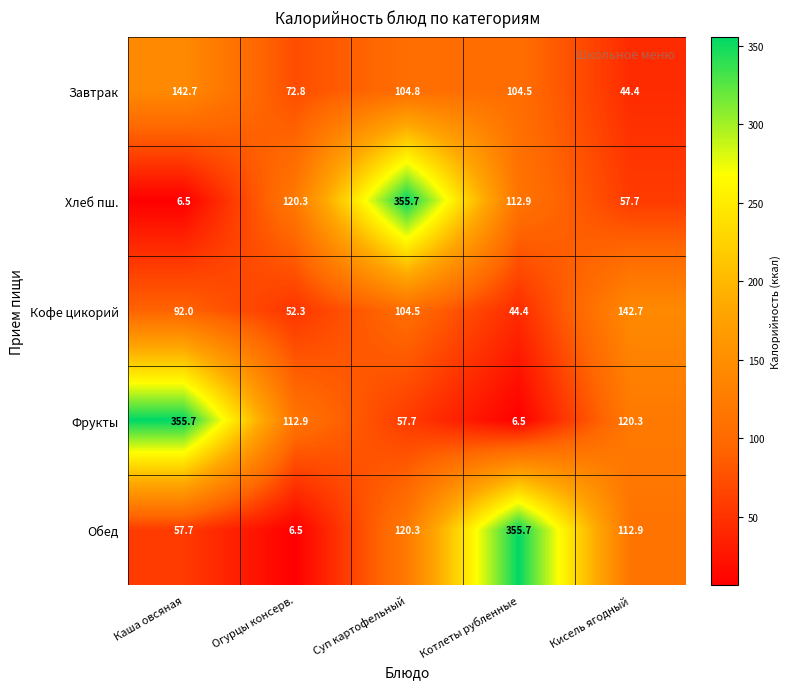

Reading right to left, what are all the values shown in this chart?

Завтрак: Кисель ягодный=44.4	Котлеты рубленные=104.5	Суп картофельный=104.8	Огурцы консерв.=72.8	Каша овсяная=142.7
Хлеб пш.: Кисель ягодный=57.7	Котлеты рубленные=112.9	Суп картофельный=355.7	Огурцы консерв.=120.3	Каша овсяная=6.5
Кофе цикорий: Кисель ягодный=142.7	Котлеты рубленные=44.4	Суп картофельный=104.5	Огурцы консерв.=52.3	Каша овсяная=92.0
Фрукты: Кисель ягодный=120.3	Котлеты рубленные=6.5	Суп картофельный=57.7	Огурцы консерв.=112.9	Каша овсяная=355.7
Обед: Кисель ягодный=112.9	Котлеты рубленные=355.7	Суп картофельный=120.3	Огурцы консерв.=6.5	Каша овсяная=57.7